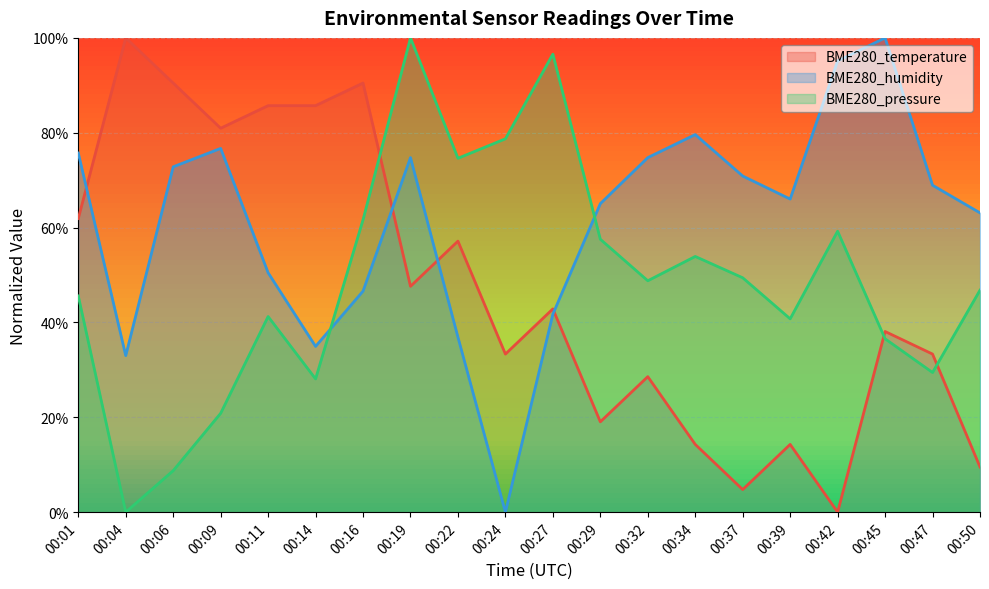

At which category is the sum across all series the highest?

00:19